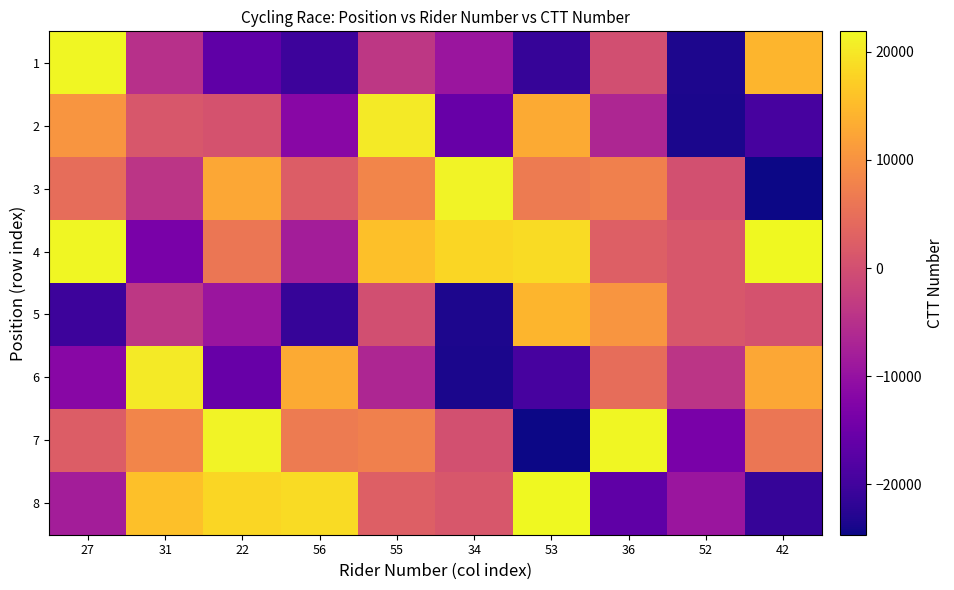

Rank the series by their maximum value, from lowest to highest.

5, 2, 6, 3, 1, 7, 4, 8